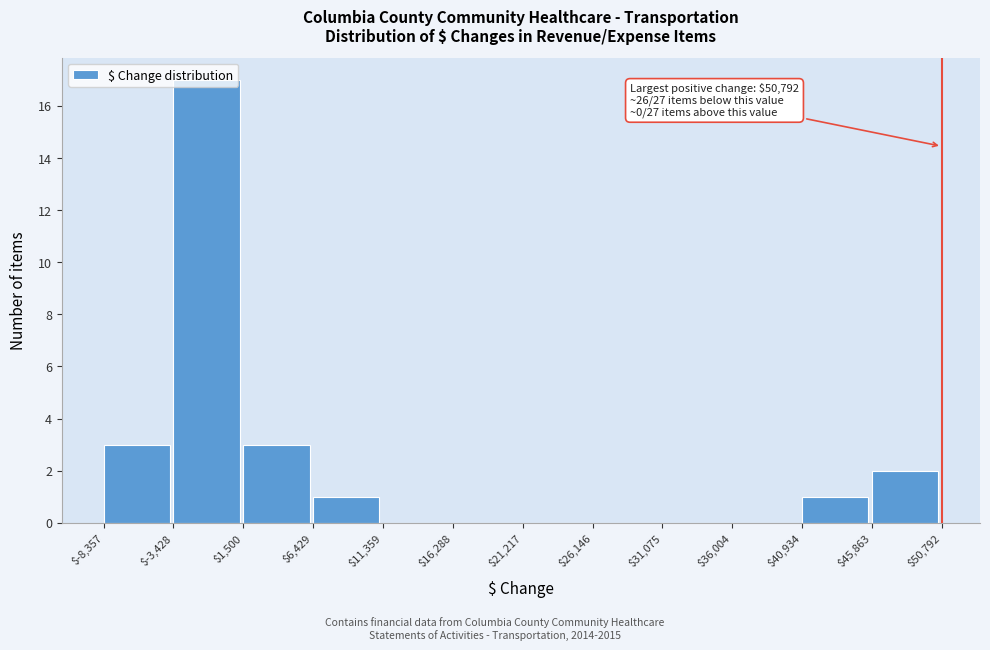

Over which range of the x-axis is the bar tallest?

$-3,428 to $1,500